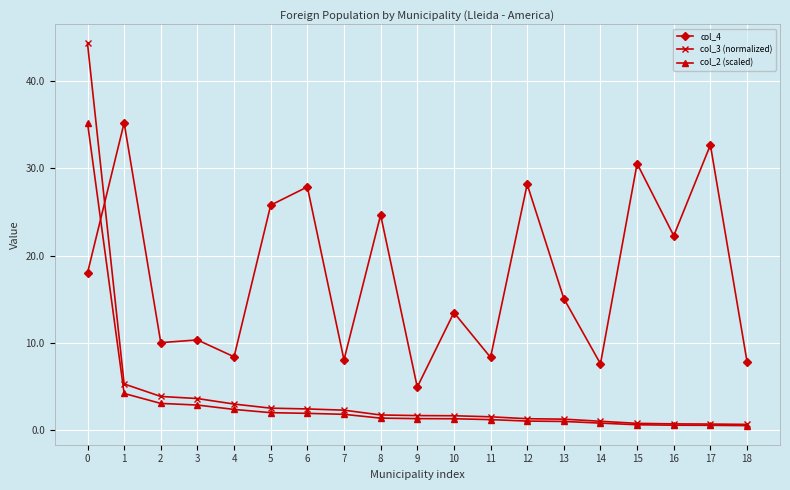

What are all the series names shown in the legend?

col_4, col_3 (normalized), col_2 (scaled)